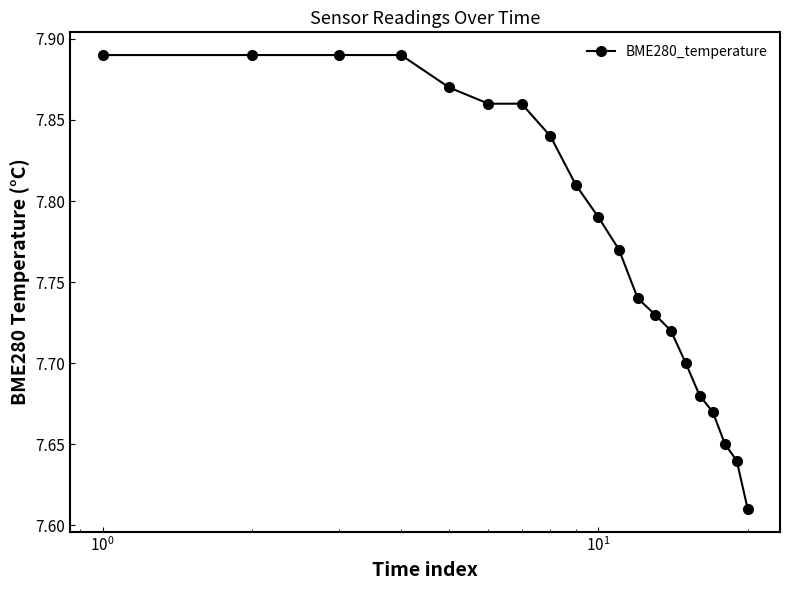

How many values are between 7 and 8?

20